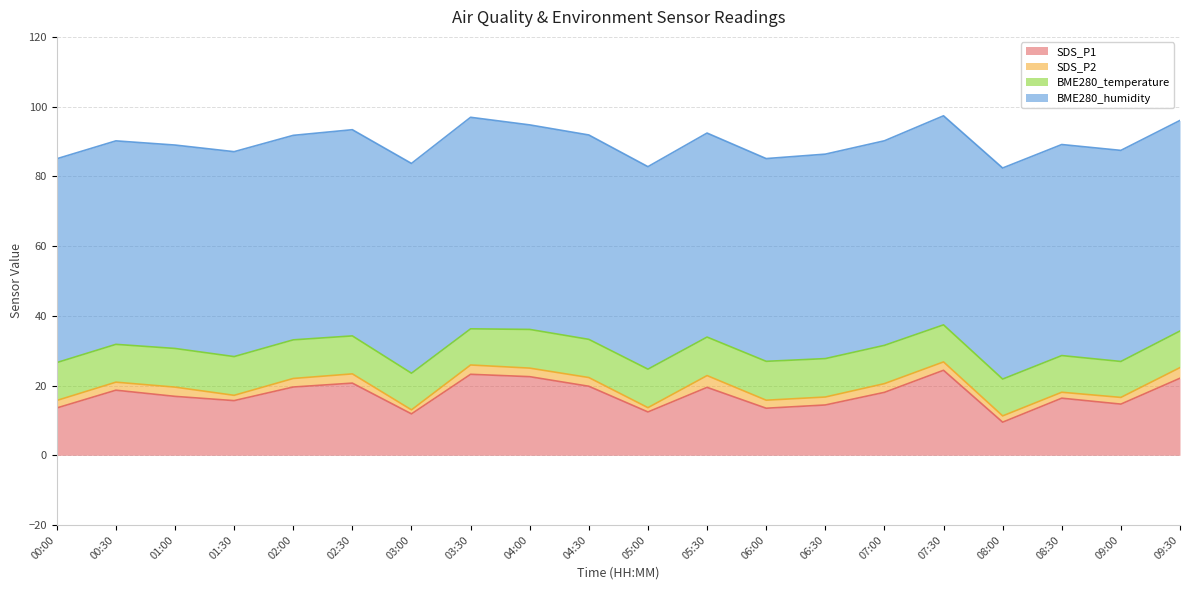

True or false: BME280_humidity has a value of 58.7 at 07:00.

True